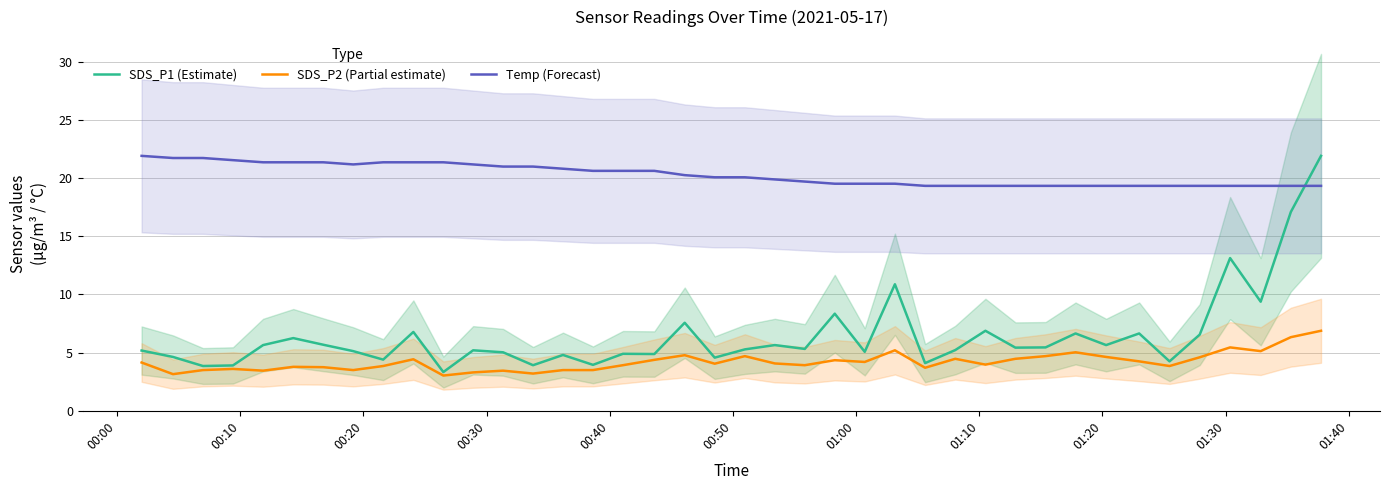

How many interior local valleys does the Temp (Forecast) series have?

1